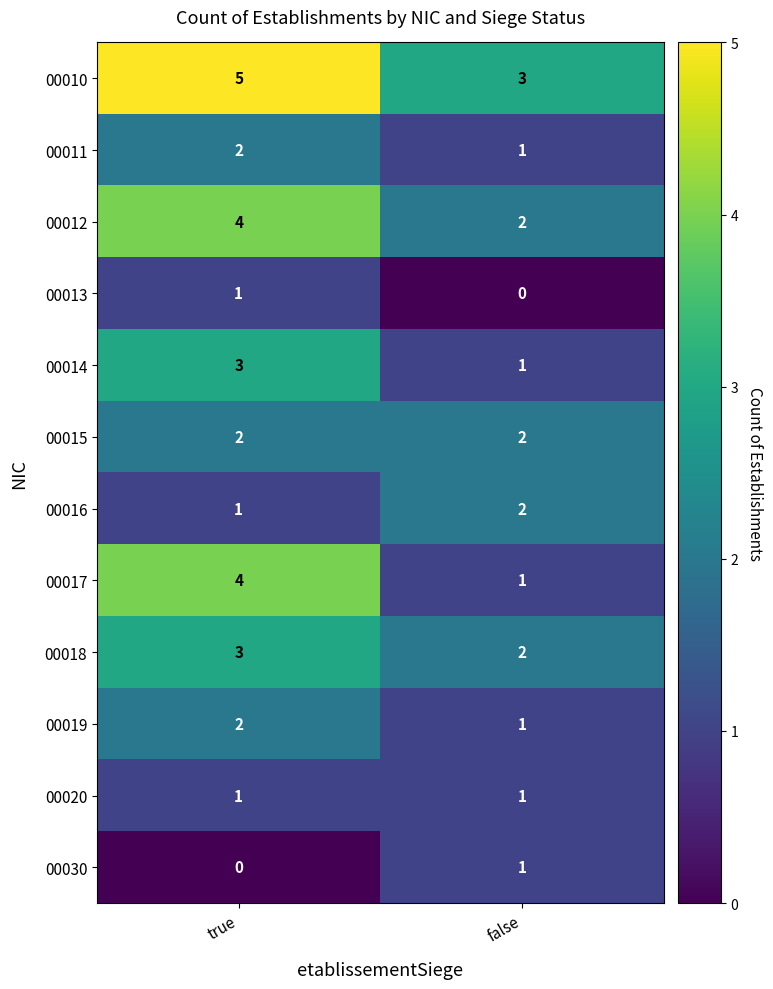

What is the total value across all series at false?

17